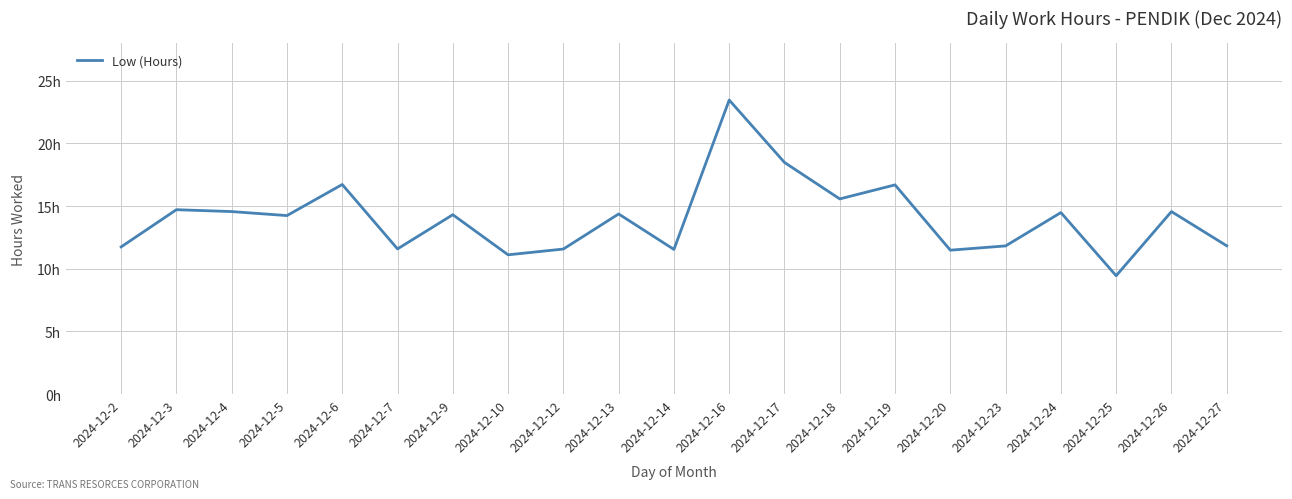

What is the minimum value shown in the chart?

9.4